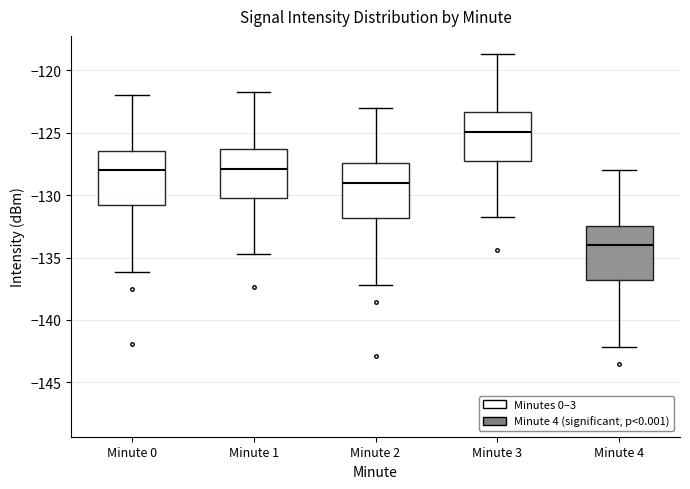

Where does the lower whisker of the box for Minute 1 end on the y-axis? The values are not printed on the chart, so give them approximately, as read against the axis.

-134.5